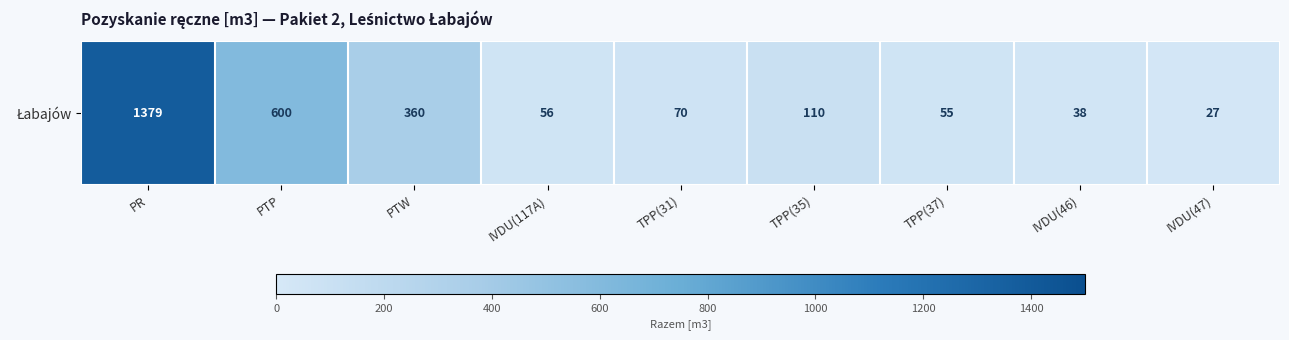

Reading right to left, list all the values displayed in this chart.

27	38	55	110	70	56	360	600	1379